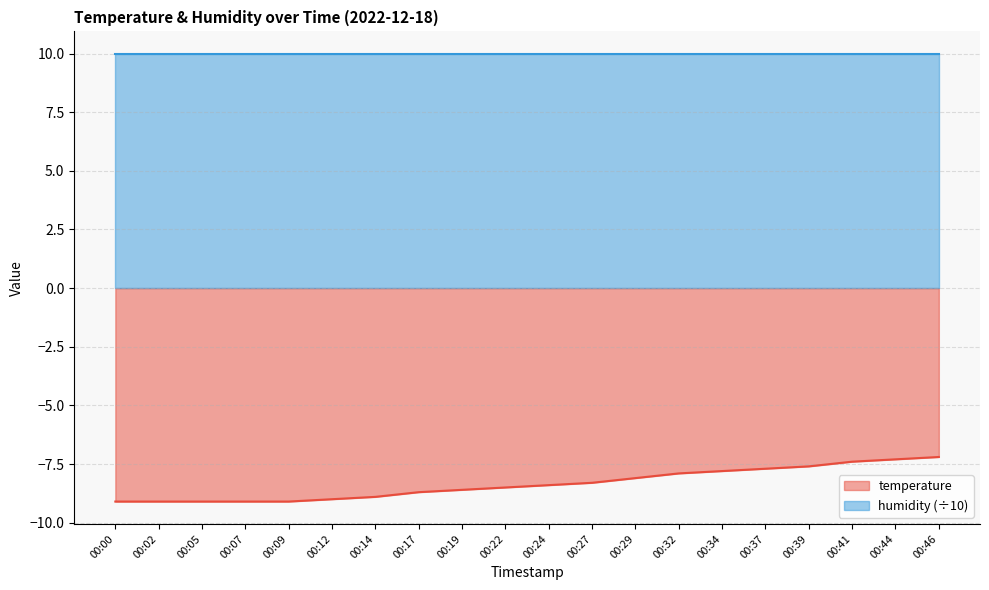

What is the average value?

-8.3